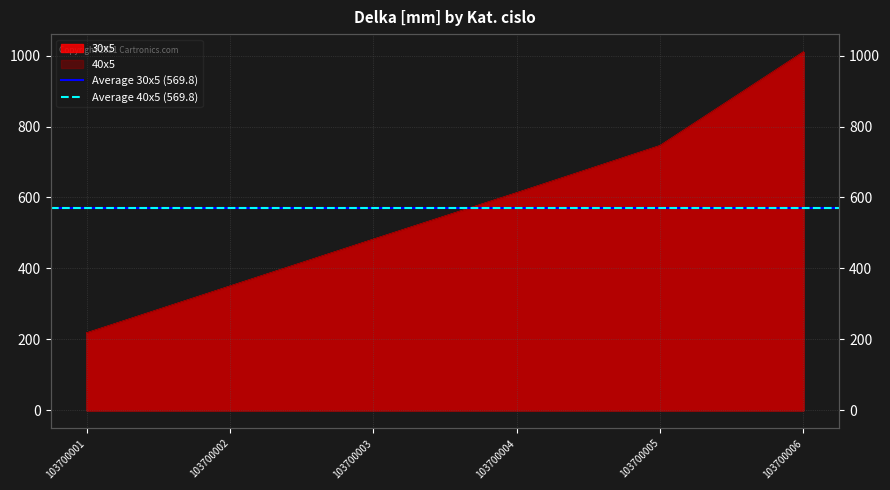

True or false: 30x5 and 40x5 cross at least once.

False